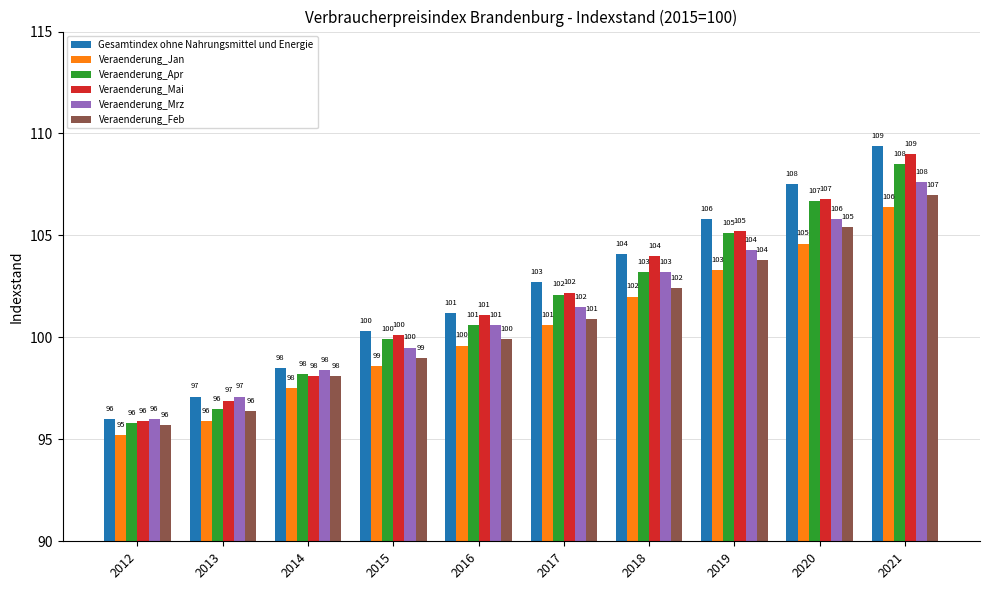

The Veraenderung_Apr series shows 105.1 at 2019. True or false?

True